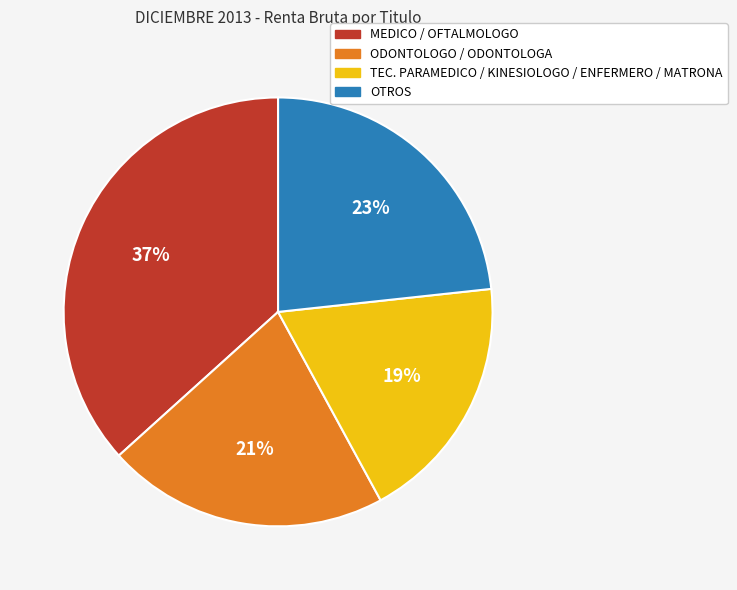

Does any single category account for the majority?

No